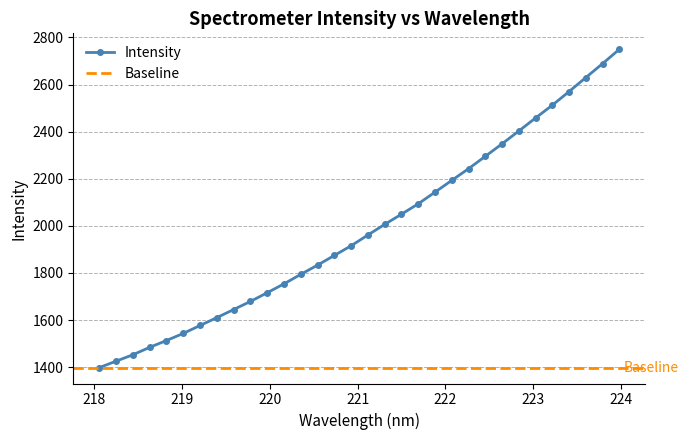

What is the average value?

1986.2